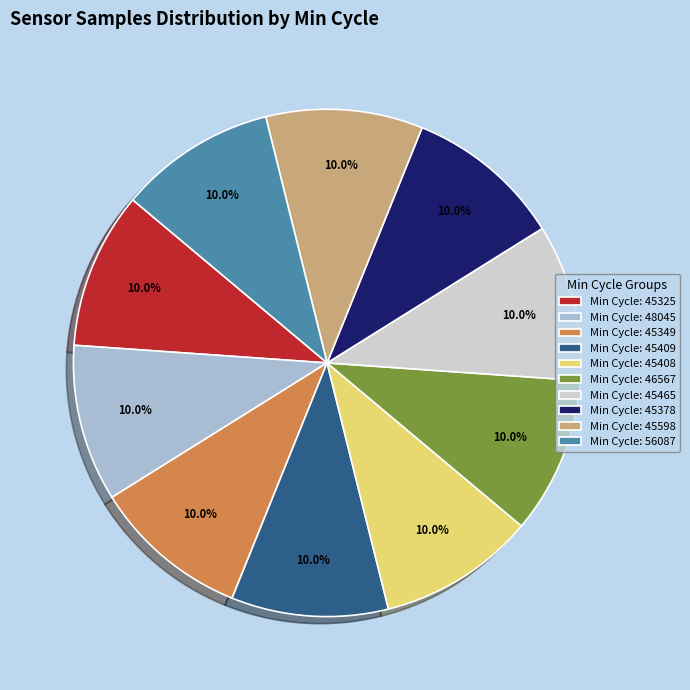

Approximately how many times larger is the value at Min Cycle: 45349 compared to Min Cycle: 45378?

1.0